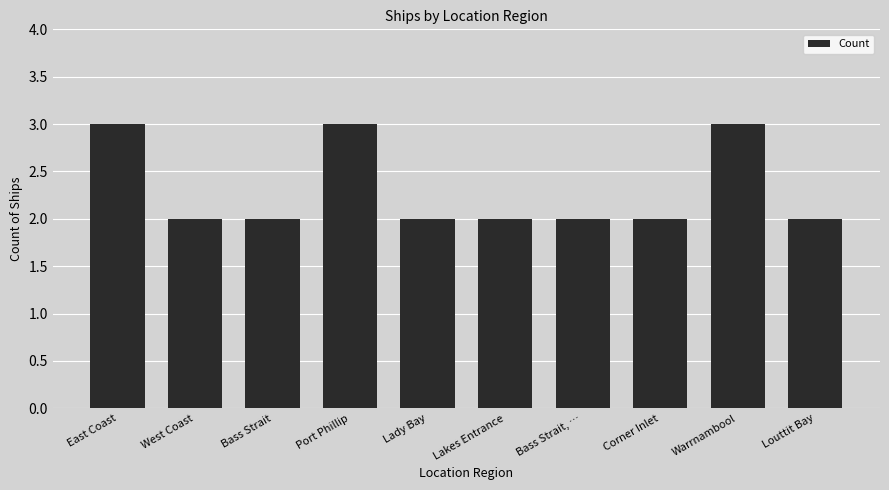

Are the bars horizontal?

No